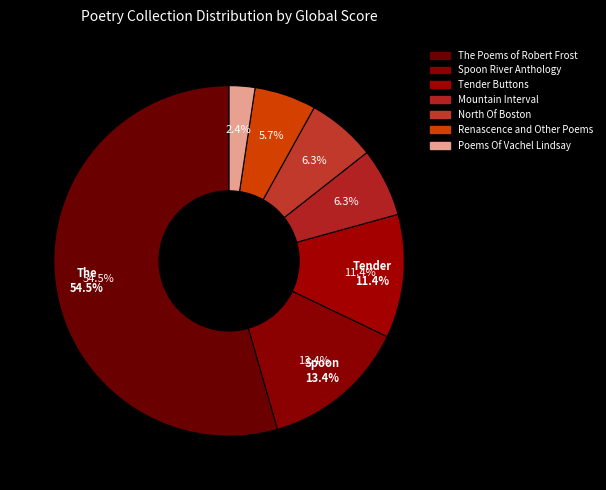

To the nearest percent, what is the difference between the largest and smallest slice percentages?

52%